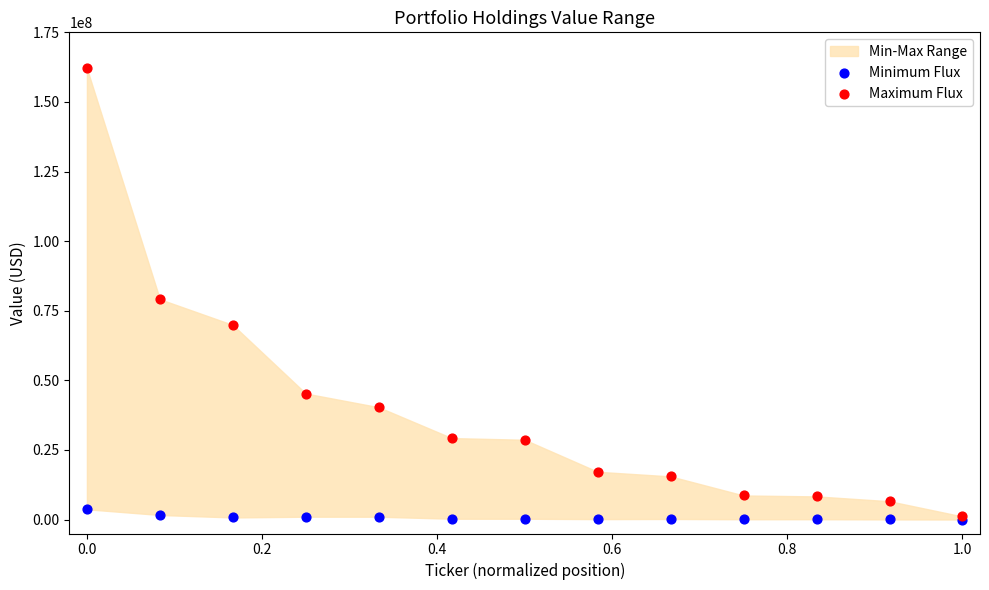

Across all series, what Y value is closest to 81042110?

79162124